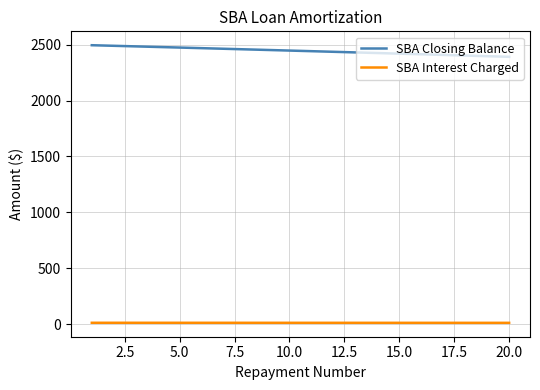

What is the difference between the second highest and minimum values in the SBA Interest Charged series?

0.5